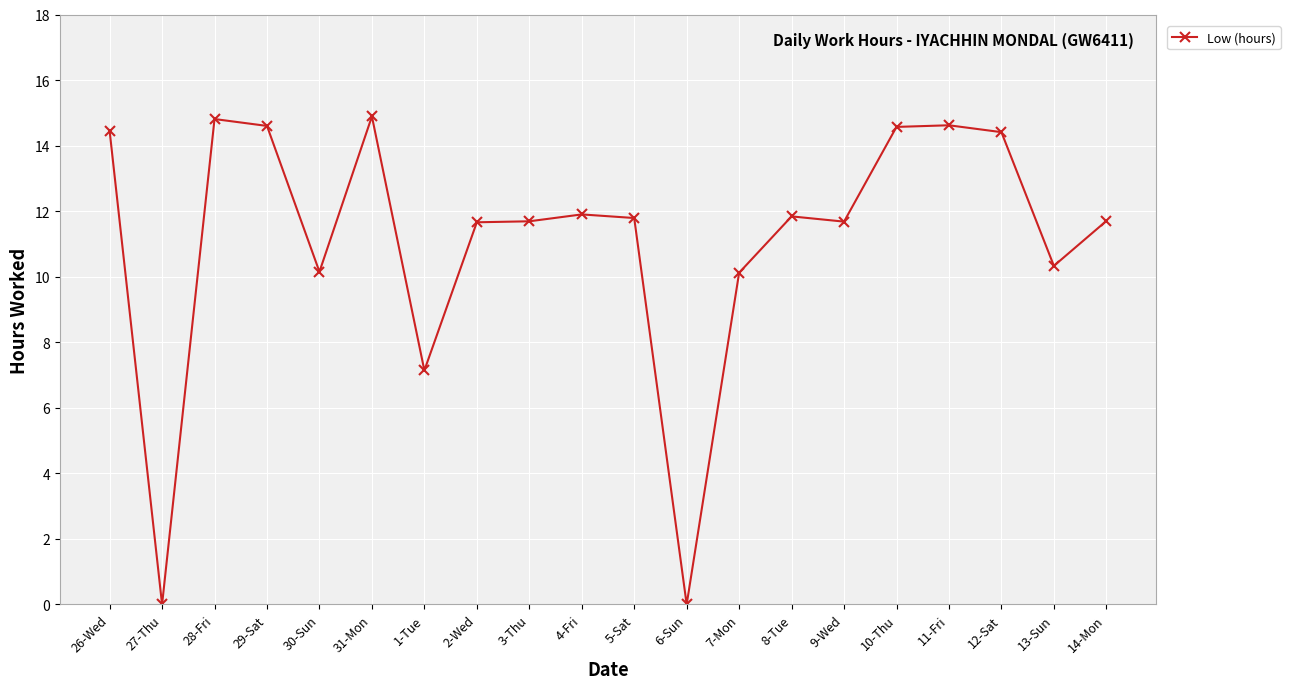

What is the change in value from 28-Fri to 6-Sun?

-14.8